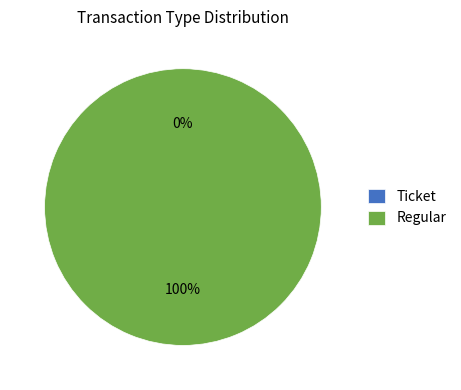

Rank the categories by value from lowest to highest.

Ticket, Regular